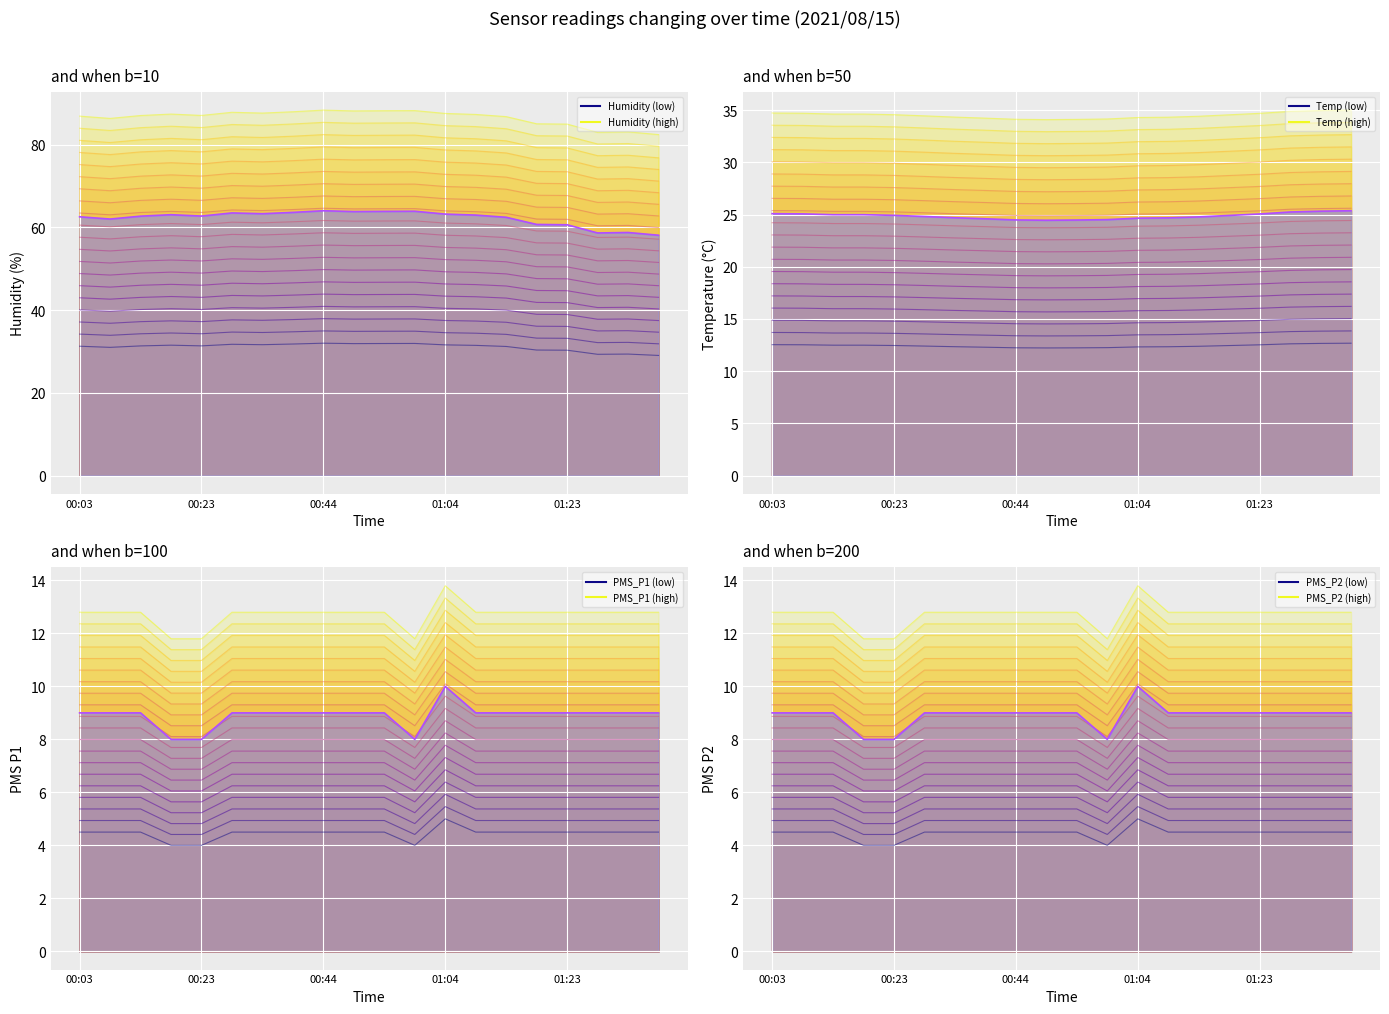

True or false: PMS_P1 line and Humidity line cross at least once.

False